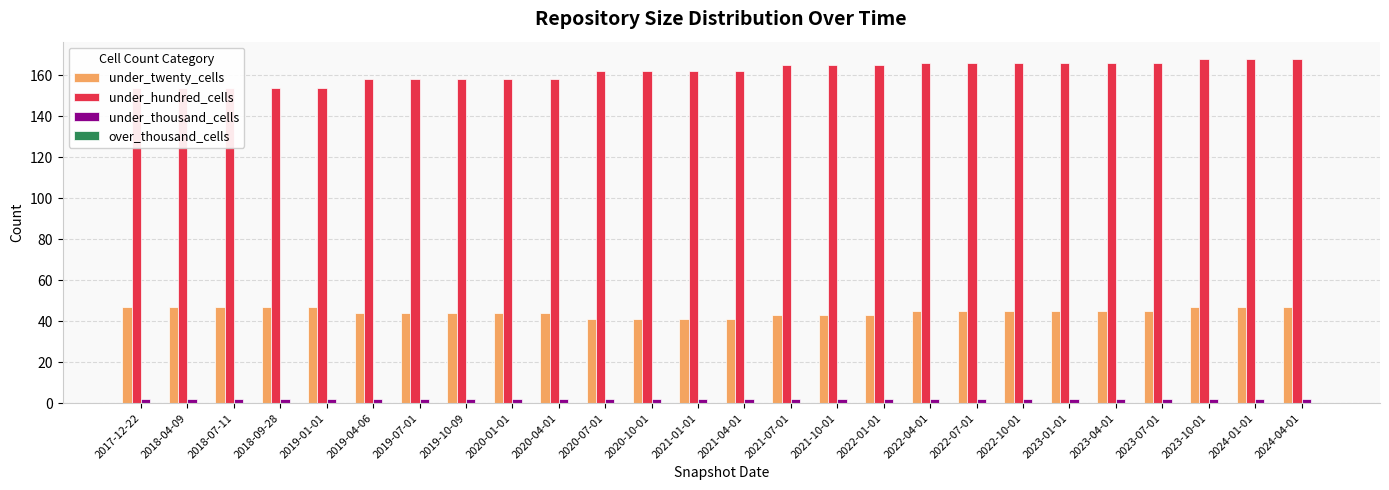

What are all the series names shown in the legend?

under_twenty_cells, under_hundred_cells, under_thousand_cells, over_thousand_cells